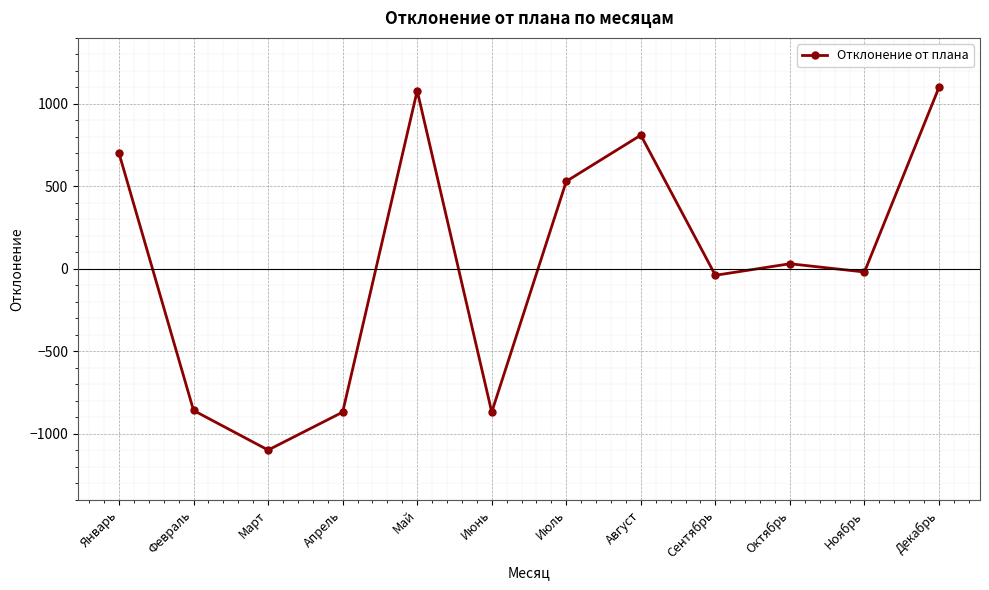

What is the value of the 10th point from the left?

30